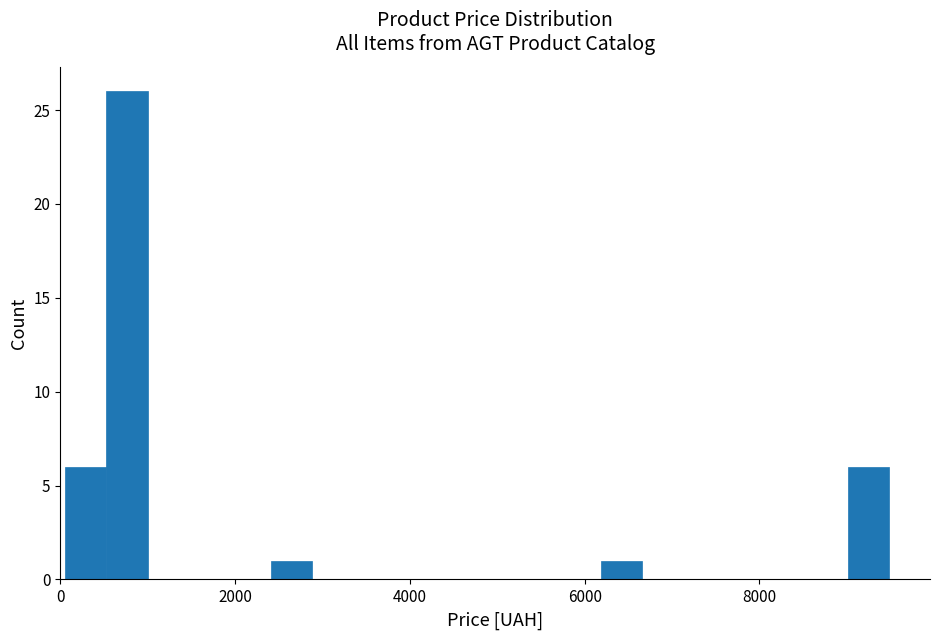

Around what value on the x-axis is the tallest bar? Give the approximate position of its centre, as read against the axis.

800